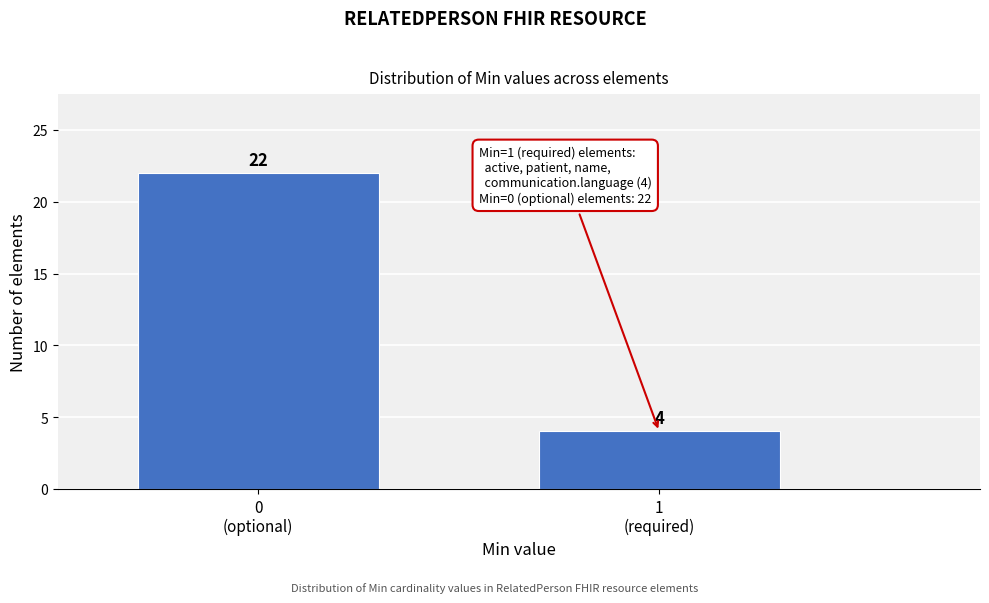

Reading left to right, transcribe all the data shown in this chart.

22	4